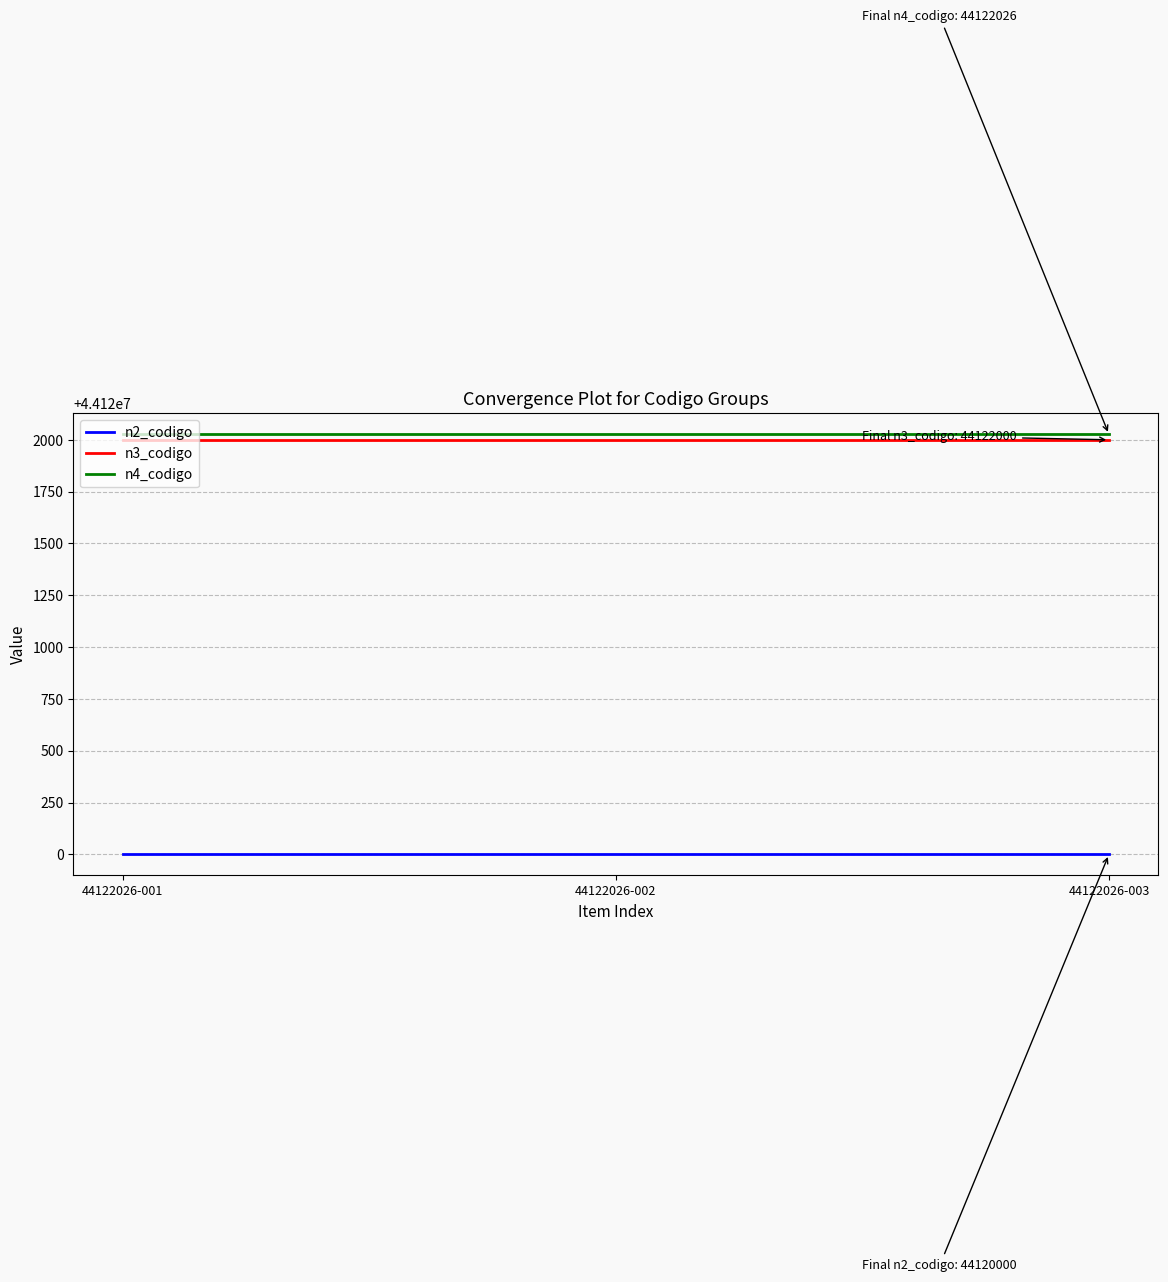

The n2_codigo series shows 44120000 at 44122026-001. True or false?

True